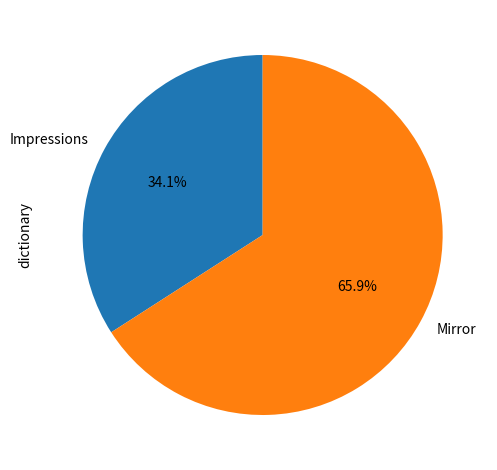

Between Impressions and Mirror, which is larger?

Mirror